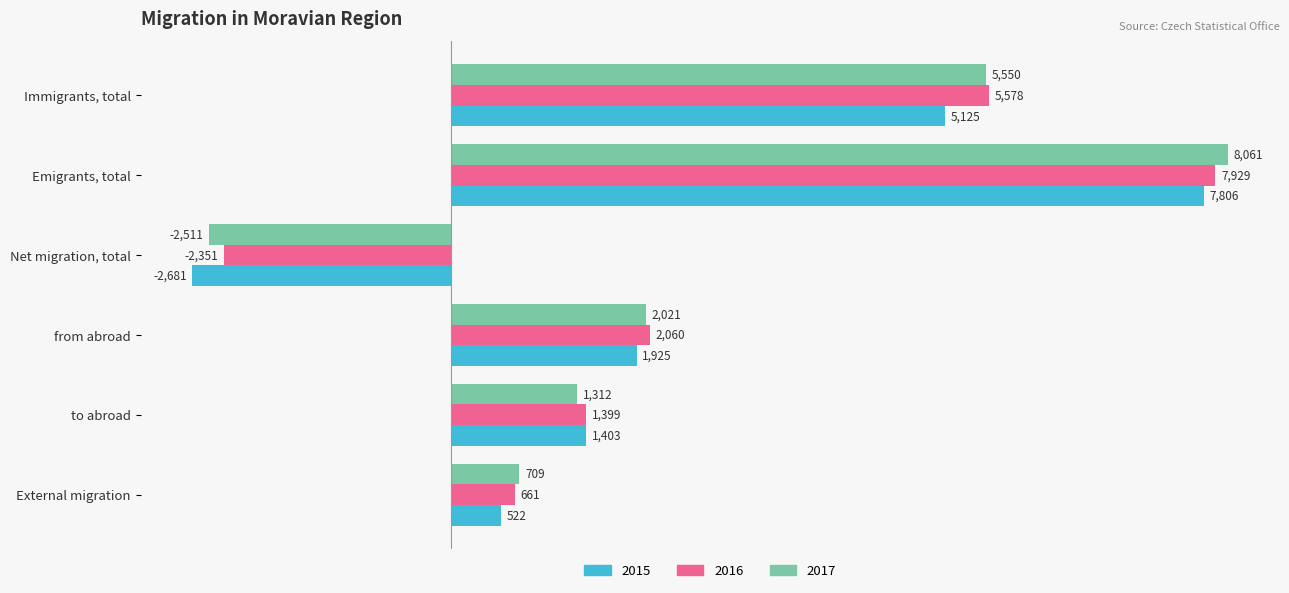

What is the total value across all series at from abroad?

6006